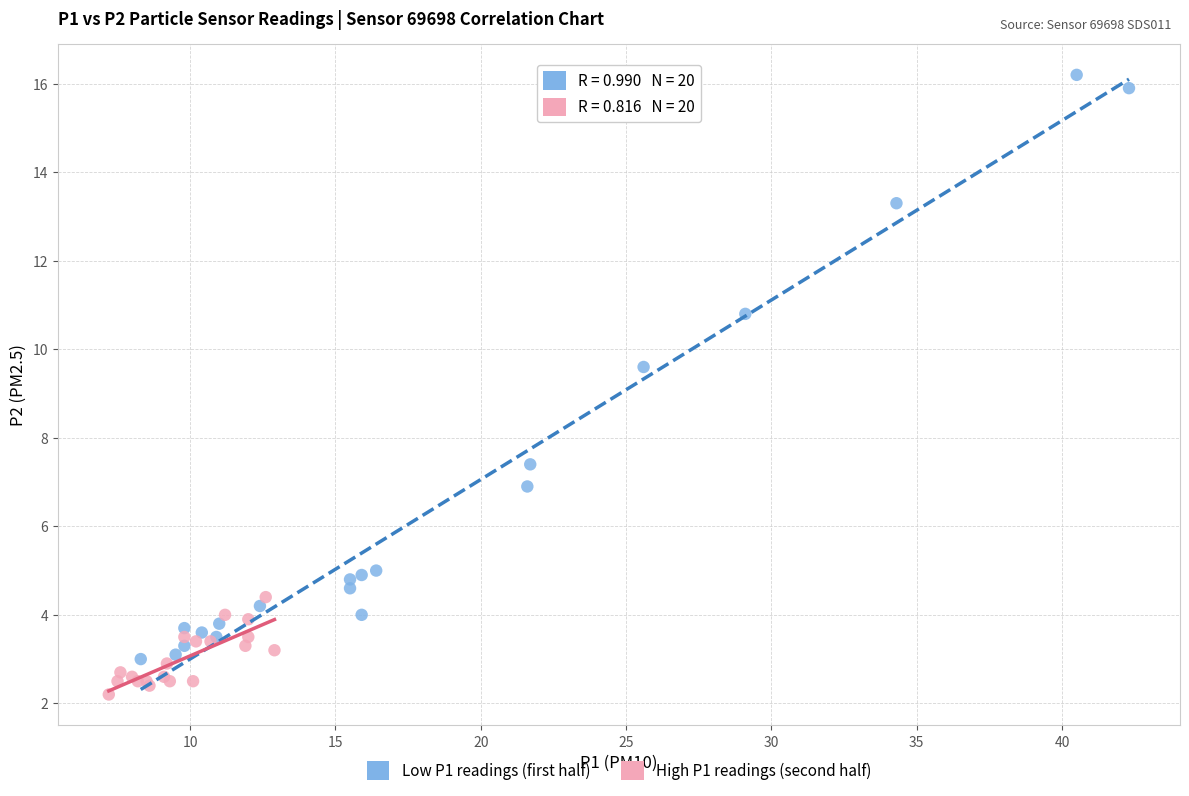

Which series reaches the maximum Y coordinate?

Low P1 readings (first half)